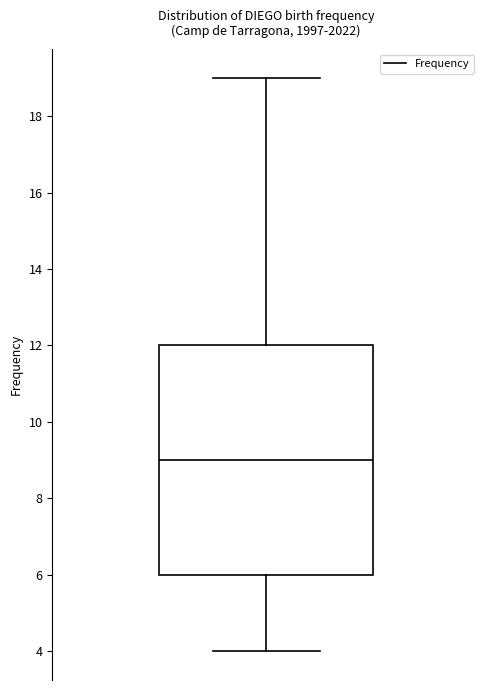

Where is the upper edge of the box on the y-axis? The values are not printed on the chart, so give them approximately, as read against the axis.

12